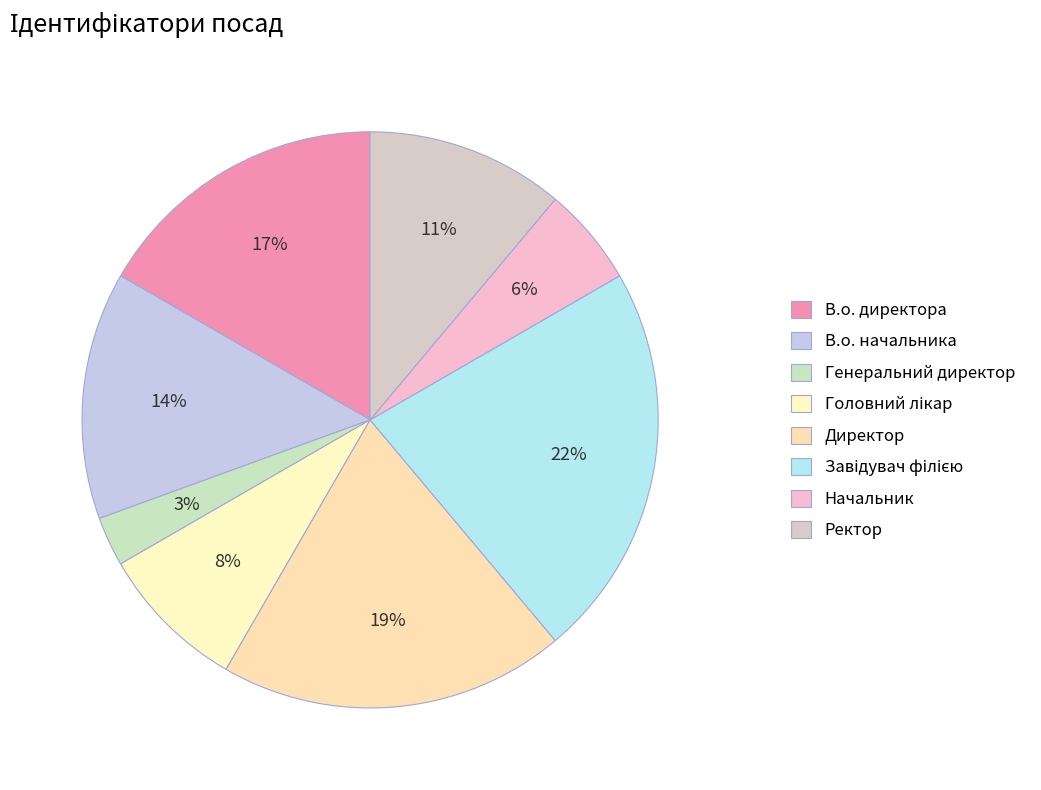

To the nearest percent, what is the average slice percentage?

12%